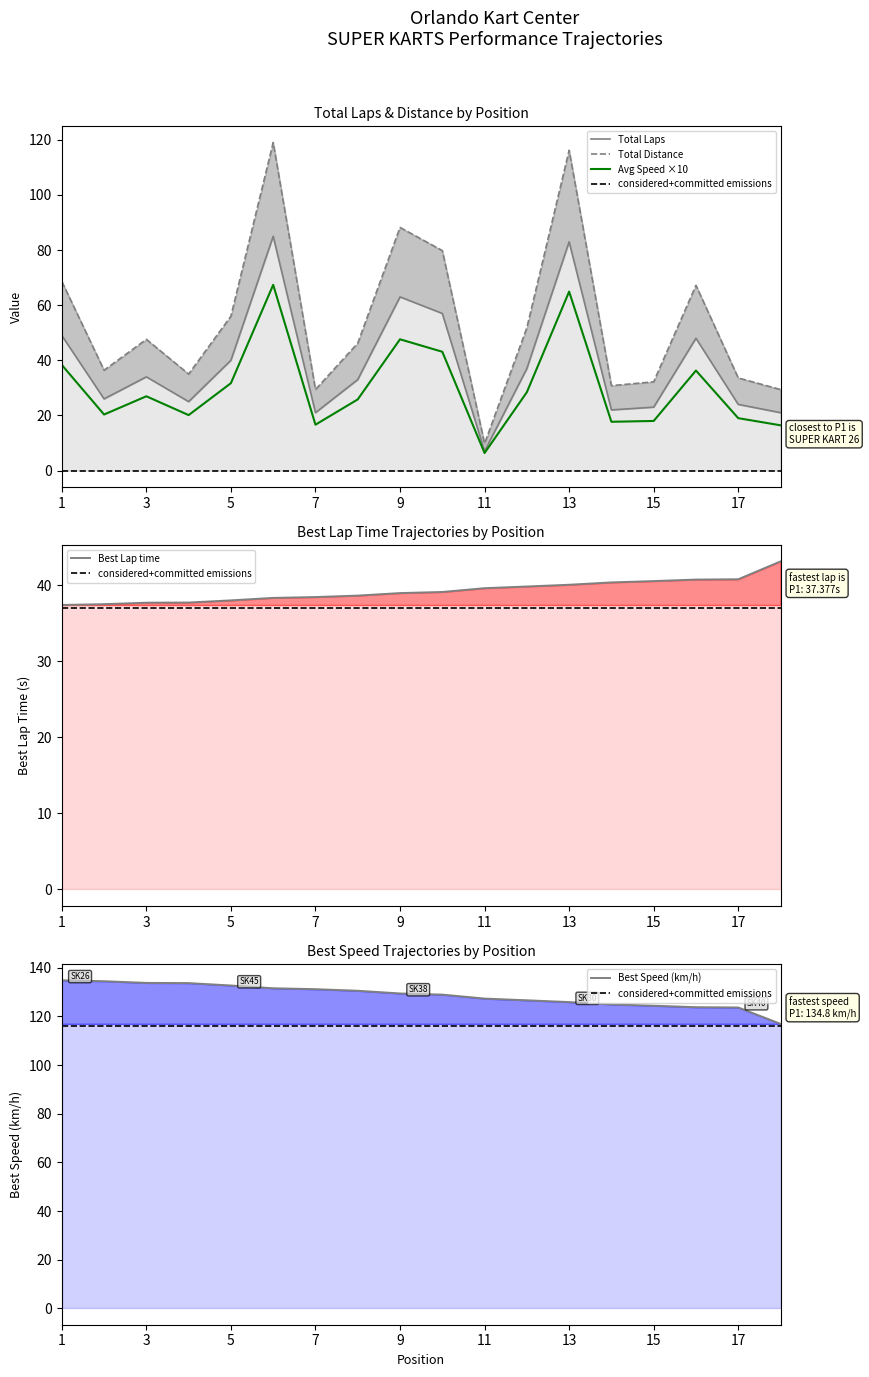

True or false: Total Laps and Average Speed cross at least once.

False